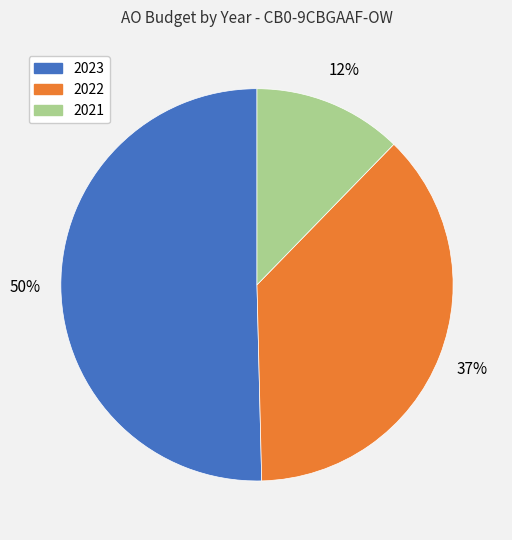

Is the sum of 2023 and 2022 greater than half?

Yes